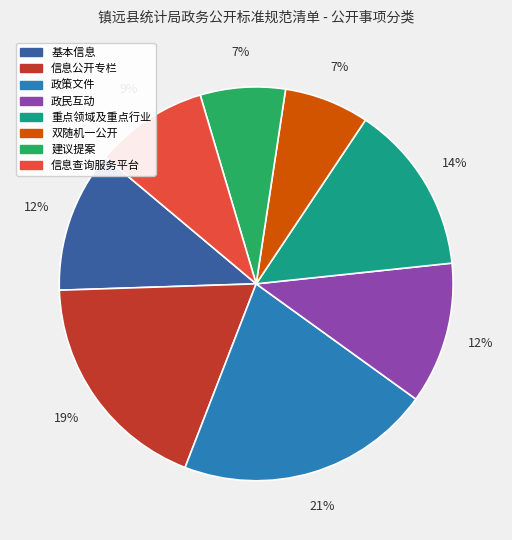

Which slice is the largest?

政策文件